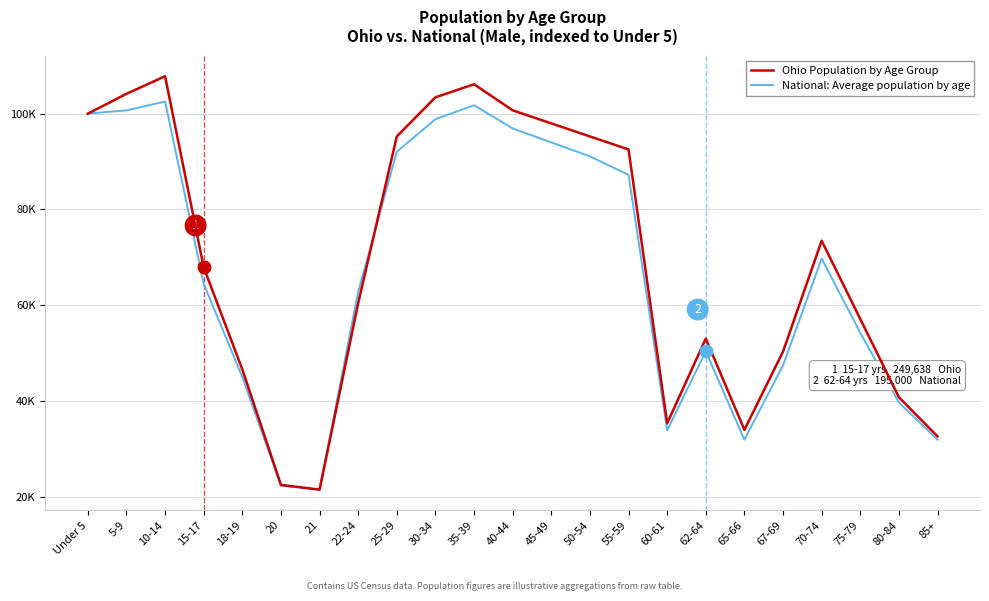

What is the minimum value shown in the chart?

21543.8